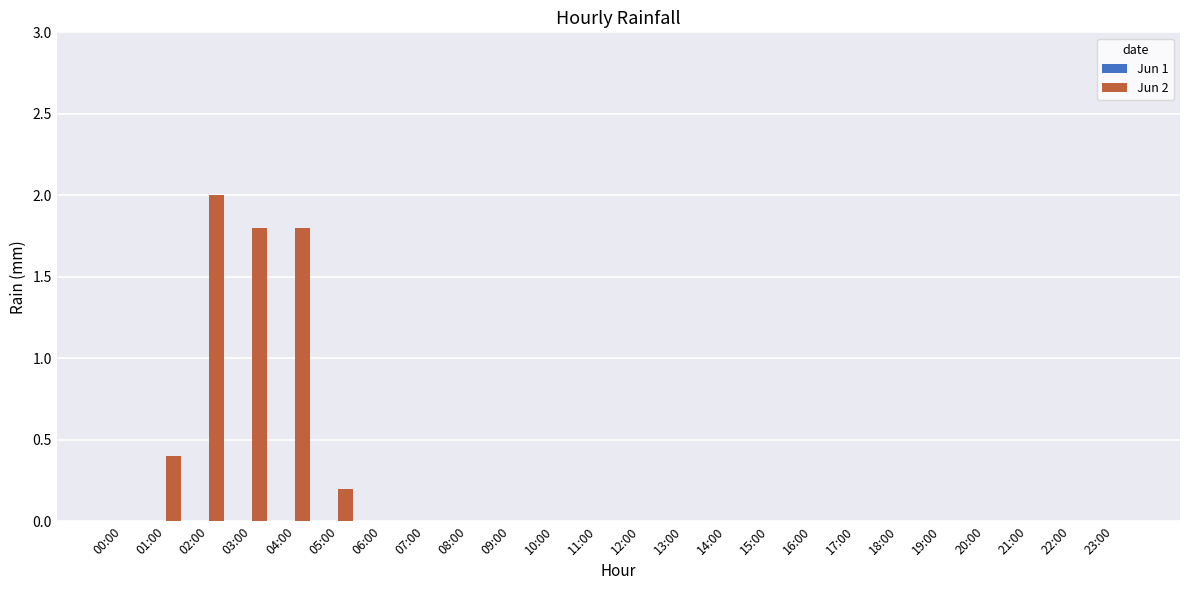

Reading left to right, extract all data points from this chart.

00:00=0.0	01:00=0.4	02:00=2.0	03:00=1.8	04:00=1.8	05:00=0.2	06:00=0.0	07:00=0.0	08:00=0.0	09:00=0.0	10:00=0.0	11:00=0.0	12:00=0.0	13:00=0.0	14:00=0.0	15:00=0.0	16:00=0.0	17:00=0.0	18:00=0.0	19:00=0.0	20:00=0.0	21:00=0.0	22:00=0.0	23:00=0.0